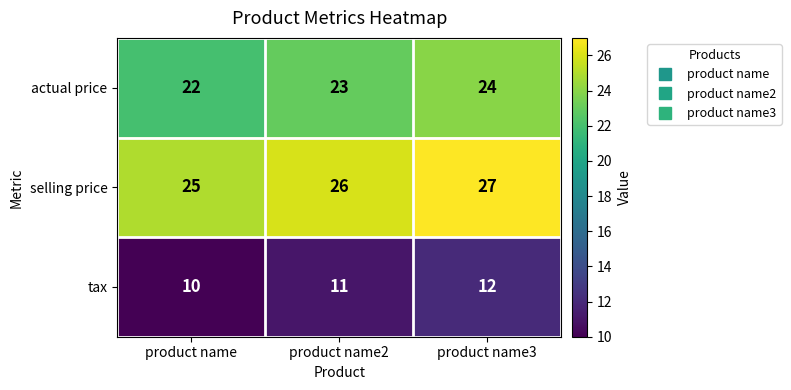

Count the number of data series in this chart.

3